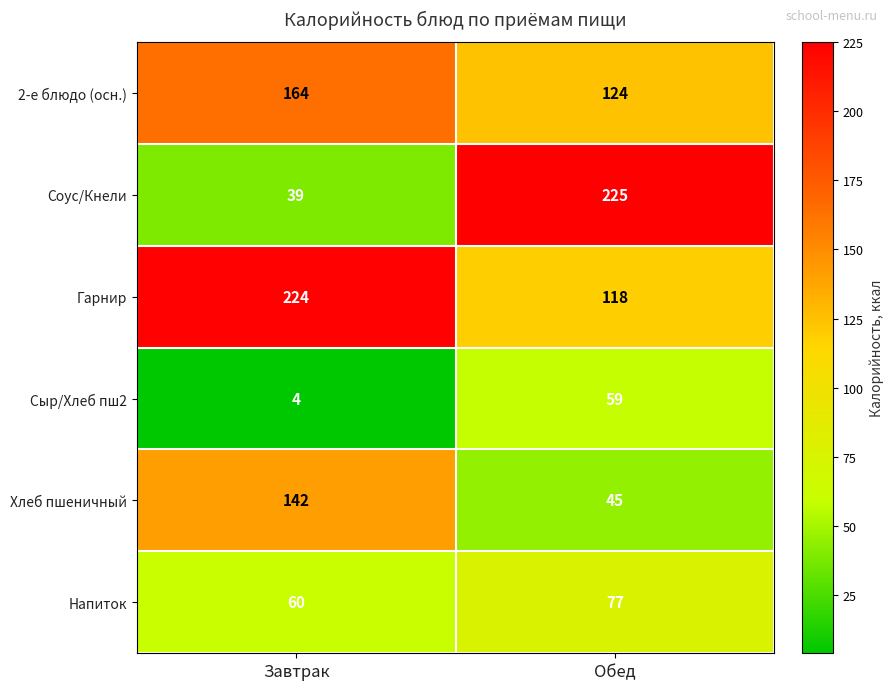

At which label is Сыр/Хлеб пш2 closest to 31?

Завтрак